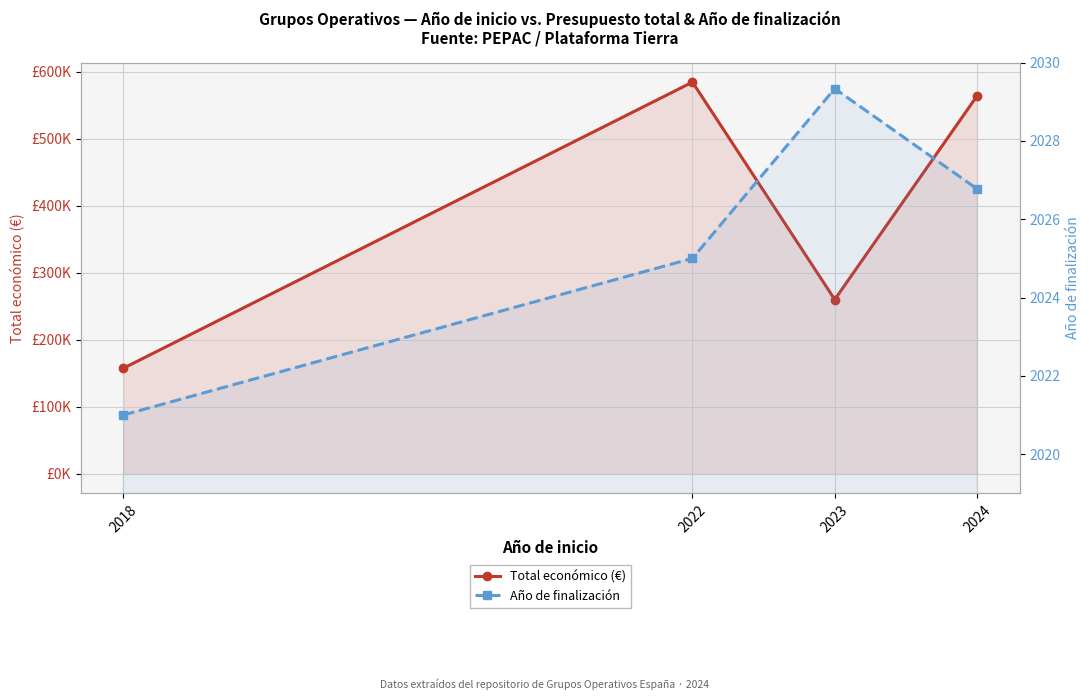

True or false: Total económico (€) and Año de finalización cross at least once.

False